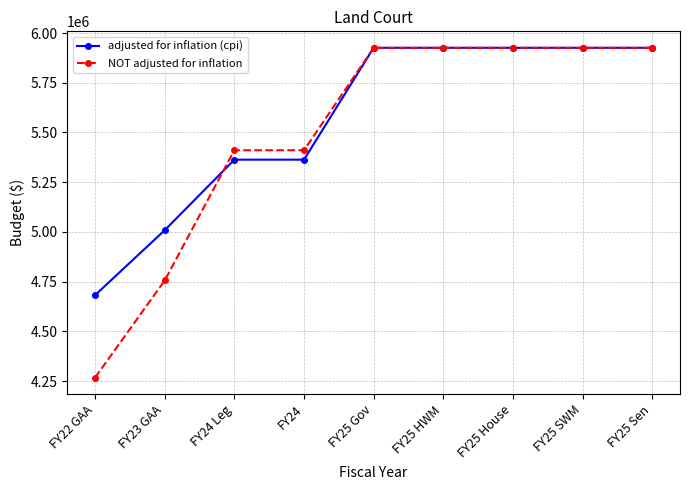

What is the maximum value for NOT adjusted for inflation?

5925839